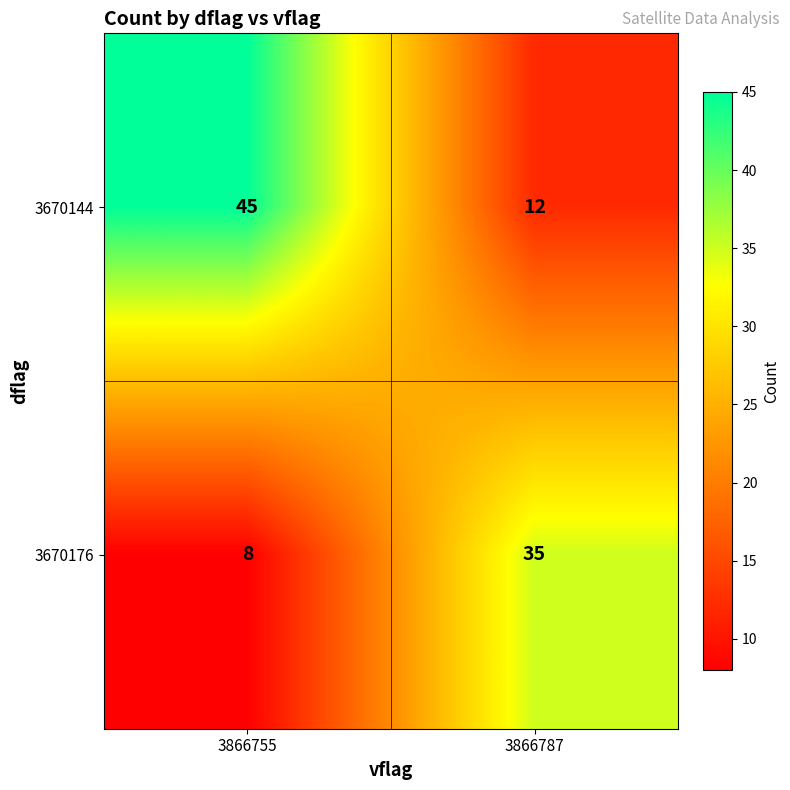

True or false: 3670176 has a value of 13 at 3866787.

False